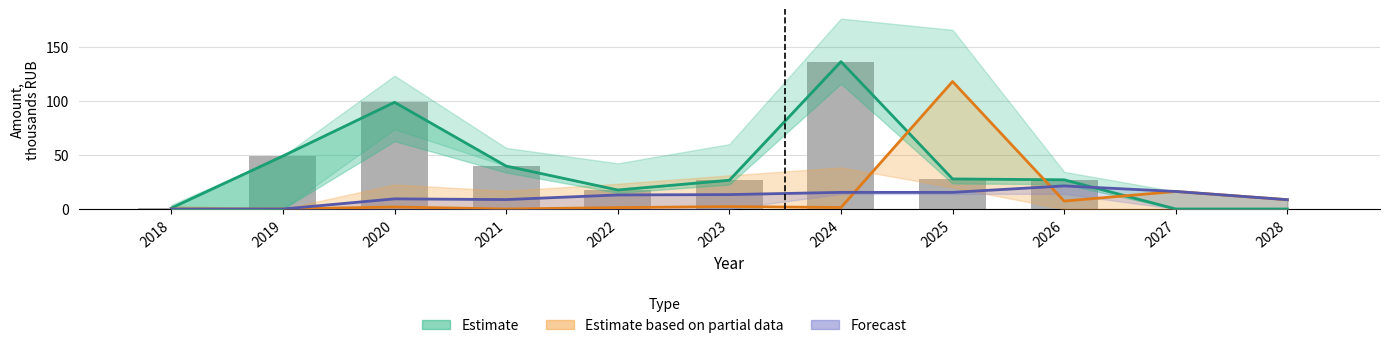

What is the sum of the Estimate values at 2025 and 2018?

28.7